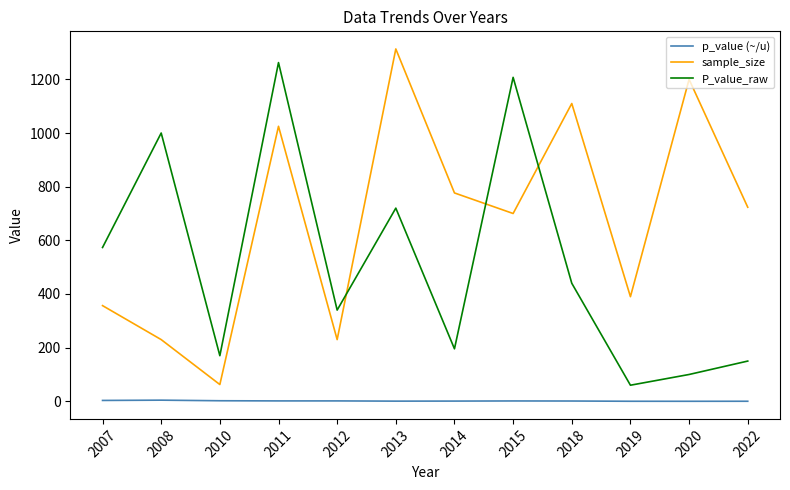

What is the total value across all series at 2012?

571.5